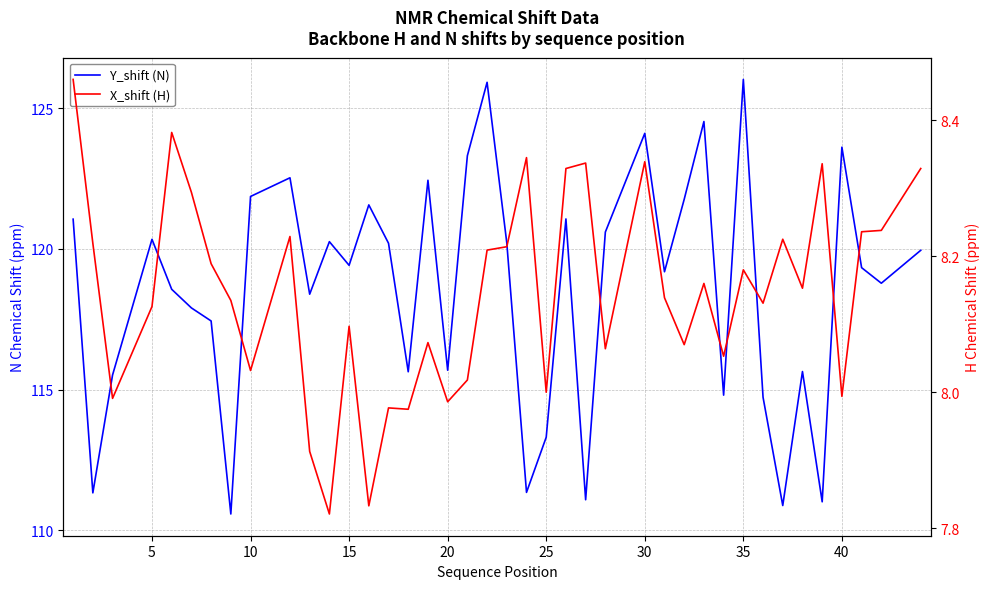

Is this an area chart (filled region under the line)?

No